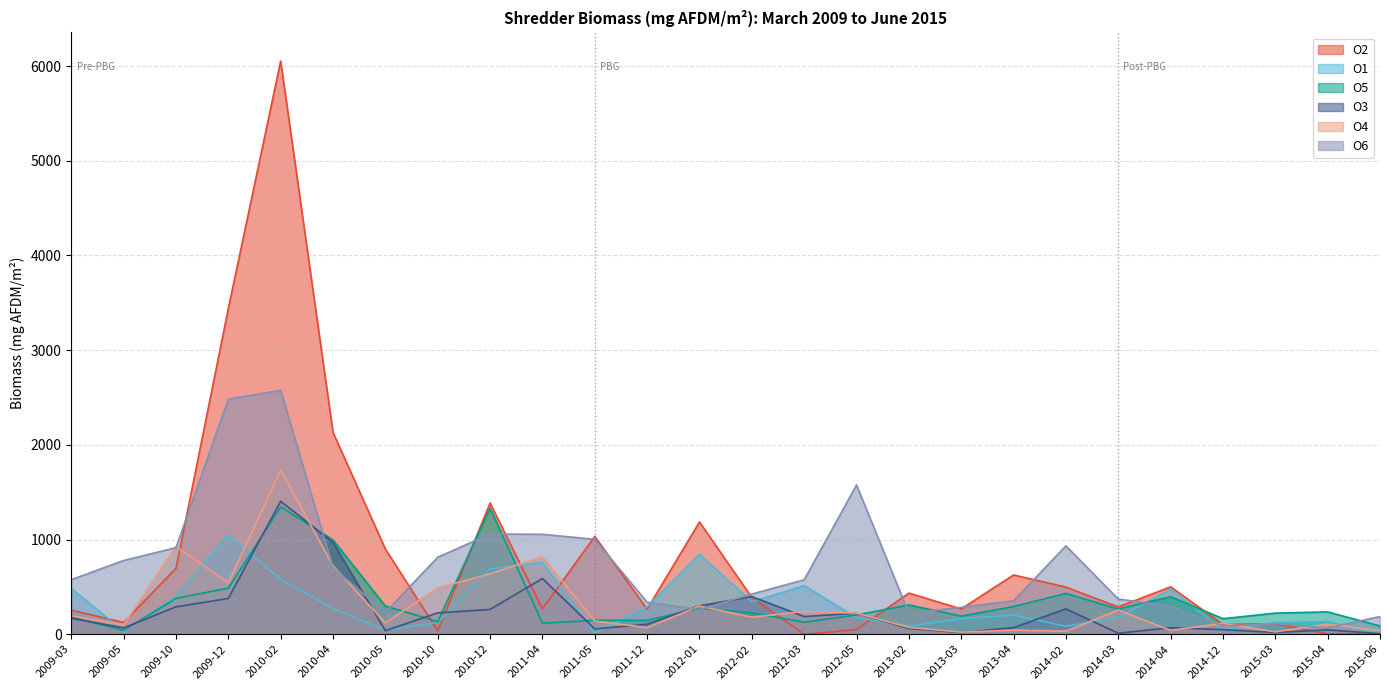

Reading left to right, transcribe all the data shown in this chart.

O2: 2009-03=254.3	2009-05=124.4	2009-10=695.1	2009-12=3440.0	2010-02=6053.0	2010-04=2130.4	2010-05=899.7	2010-10=36.2	2010-12=1385.3	2011-04=267.6	2011-05=1032.7	2011-12=264.4	2012-01=1185.2	2012-02=388.2	2012-03=0.0	2012-05=48.6	2013-02=434.2	2013-03=266.9	2013-04=625.7	2014-02=497.4	2014-03=288.1	2014-04=500.4	2014-12=103.1	2015-03=109.9	2015-04=3.3	2015-06=4.8
O1: 2009-03=481.8	2009-05=33.6	2009-10=397.3	2009-12=1049.6	2010-02=578.9	2010-04=272.1	2010-05=40.5	2010-10=124.4	2010-12=688.1	2011-04=757.5	2011-05=9.1	2011-12=289.6	2012-01=843.8	2012-02=343.6	2012-03=512.3	2012-05=175.5	2013-02=84.9	2013-03=164.0	2013-04=201.3	2014-02=84.2	2014-03=175.7	2014-04=476.1	2014-12=45.5	2015-03=122.8	2015-04=135.7	2015-06=5.7
O5: 2009-03=180.8	2009-05=41.1	2009-10=378.5	2009-12=486.8	2010-02=1344.8	2010-04=995.4	2010-05=297.8	2010-10=132.7	2010-12=1331.2	2011-04=116.3	2011-05=147.2	2011-12=146.9	2012-01=274.1	2012-02=225.0	2012-03=126.7	2012-05=203.1	2013-02=309.0	2013-03=191.1	2013-04=292.2	2014-02=430.8	2014-03=266.8	2014-04=396.3	2014-12=164.0	2015-03=222.7	2015-04=235.7	2015-06=86.7
O3: 2009-03=168.1	2009-05=66.4	2009-10=289.3	2009-12=377.2	2010-02=1404.1	2010-04=968.4	2010-05=37.1	2010-10=225.5	2010-12=261.4	2011-04=588.2	2011-05=55.6	2011-12=105.3	2012-01=299.6	2012-02=397.0	2012-03=186.8	2012-05=221.3	2013-02=60.6	2013-03=16.9	2013-04=69.4	2014-02=267.5	2014-03=10.5	2014-04=68.9	2014-12=47.9	2015-03=18.4	2015-04=46.0	2015-06=6.1
O4: 2009-03=194.7	2009-05=98.4	2009-10=926.7	2009-12=543.6	2010-02=1732.1	2010-04=721.8	2010-05=119.6	2010-10=488.4	2010-12=637.4	2011-04=818.0	2011-05=138.6	2011-12=69.9	2012-01=297.6	2012-02=179.8	2012-03=240.1	2012-05=222.9	2013-02=71.7	2013-03=21.5	2013-04=43.4	2014-02=31.8	2014-03=255.4	2014-04=40.2	2014-12=114.7	2015-03=25.0	2015-04=107.1	2015-06=36.7
O6: 2009-03=575.8	2009-05=778.4	2009-10=914.3	2009-12=2481.9	2010-02=2575.2	2010-04=698.2	2010-05=231.8	2010-10=812.6	2010-12=1057.9	2011-04=1055.1	2011-05=1001.9	2011-12=338.0	2012-01=259.1	2012-02=424.1	2012-03=575.1	2012-05=1575.7	2013-02=222.2	2013-03=284.0	2013-04=353.3	2014-02=932.7	2014-03=371.1	2014-04=296.2	2014-12=86.6	2015-03=111.4	2015-04=65.7	2015-06=186.9